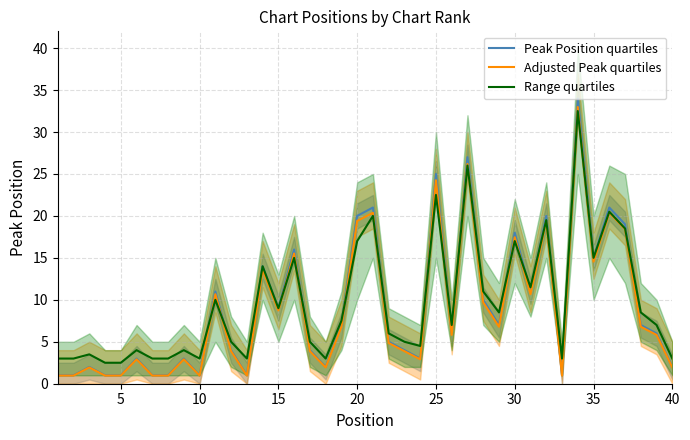

After their last crossing, which series has the higher values: Adjusted Peak quartiles or Range quartiles?

Range quartiles